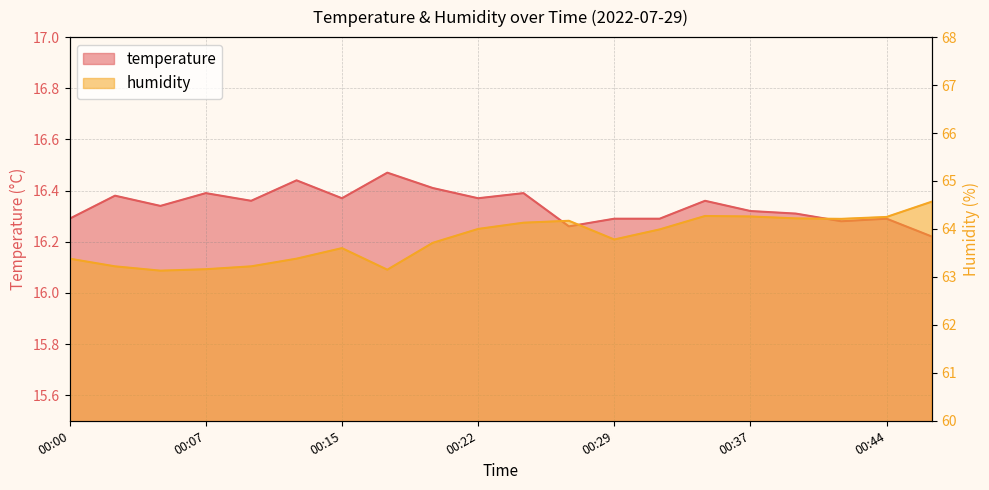

True or false: humidity and temperature cross at least once.

False